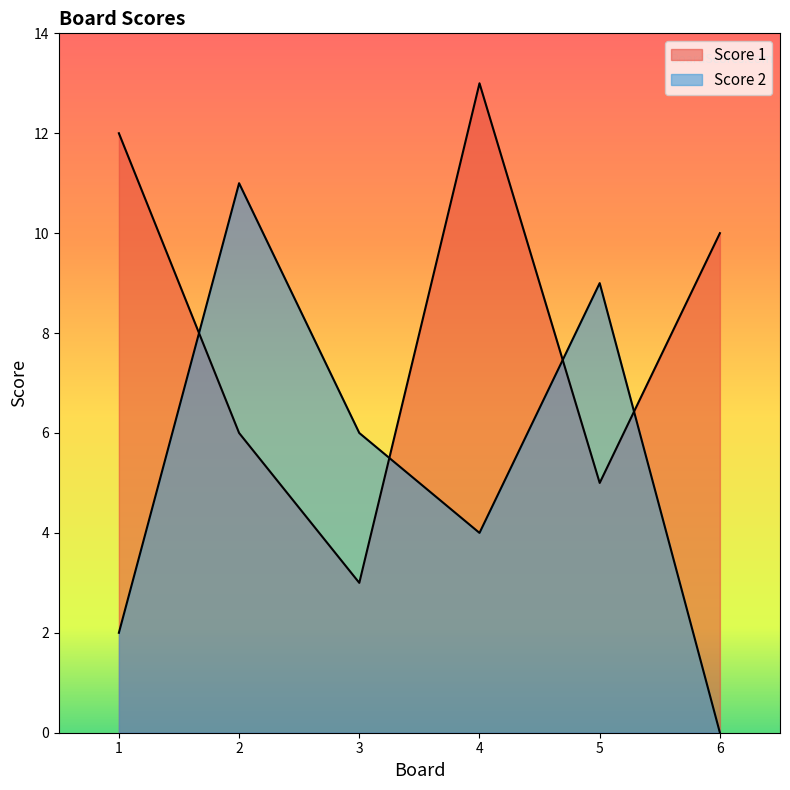

Reading left to right, transcribe all the data shown in this chart.

Score 1: 1=12	2=6	3=3	4=13	5=5	6=10
Score 2: 1=2	2=11	3=6	4=4	5=9	6=0